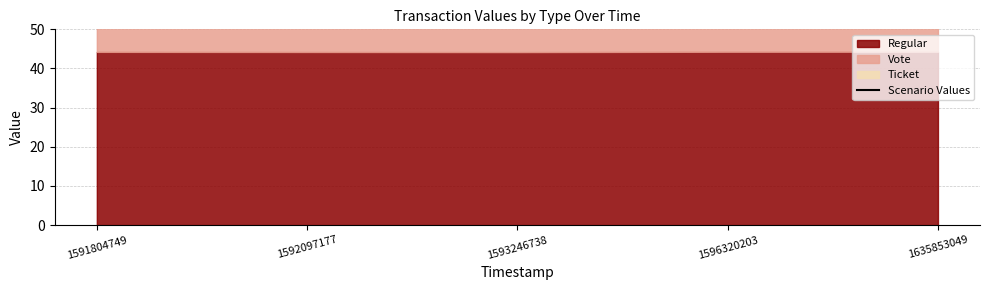

Rank the categories by value from lowest to highest.

1592097177, 1591804749, 1593246738, 1596320203, 1635853049